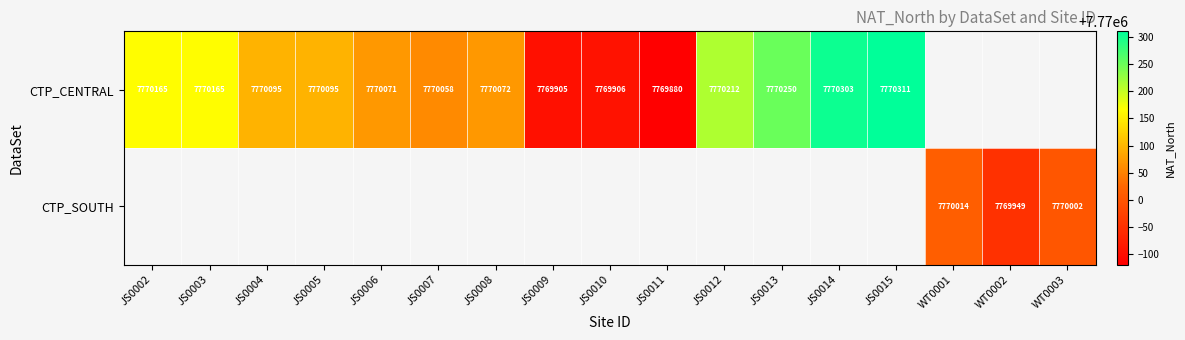

What is the difference between the CTP_CENTRAL values at JS0004 and JS0012?

117.0